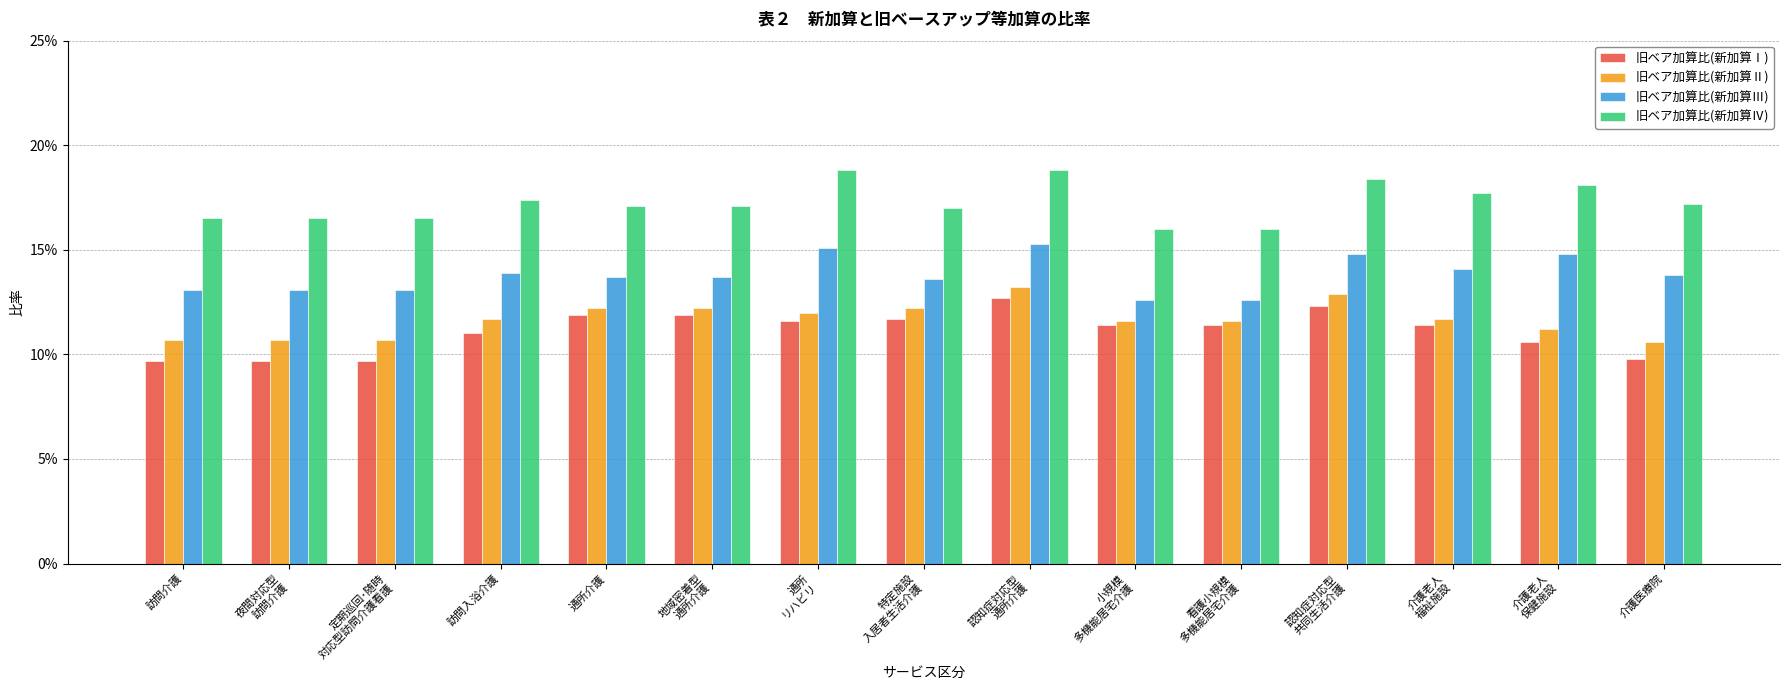

What is the difference between the highest and lowest values at 介護老人
保健施設?

0.1